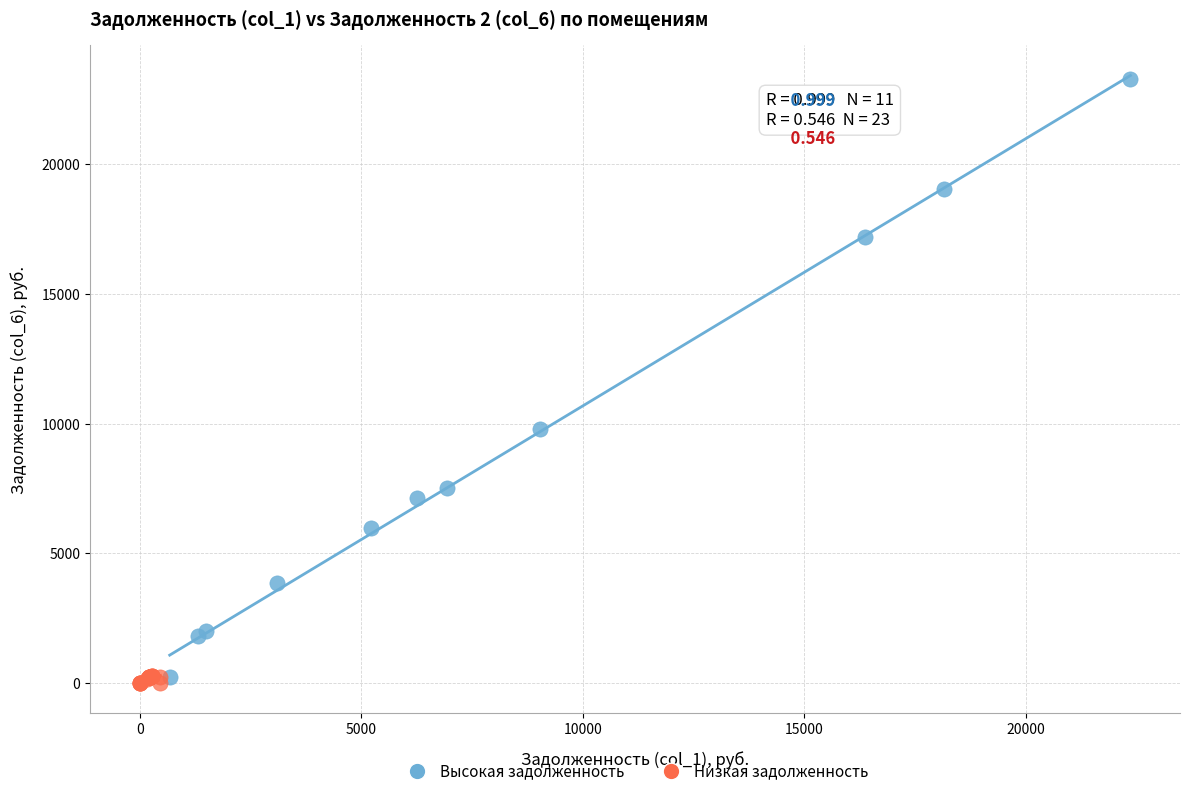

Which series reaches the maximum Y coordinate?

Высокая задолженность